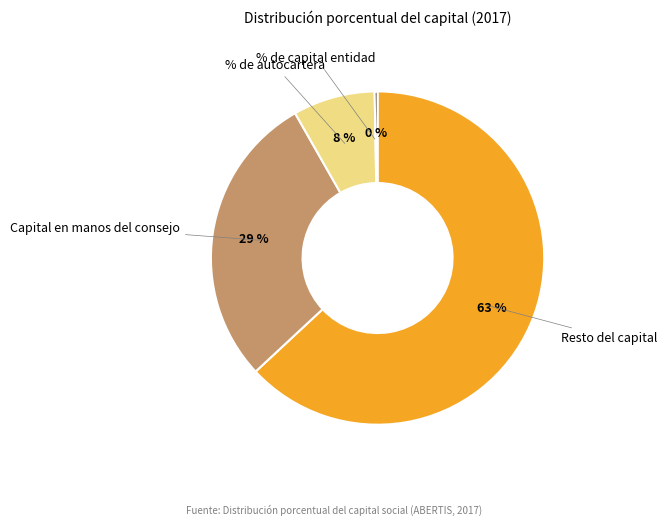

Is there a majority slice in this chart?

Yes